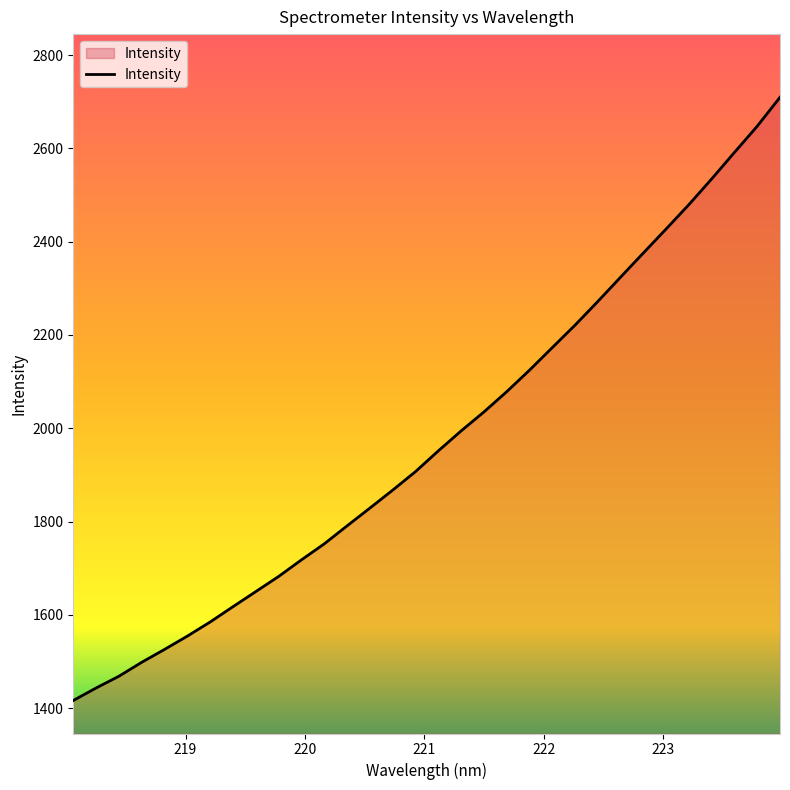

What is the difference between the maximum and minimum values?

1293.6